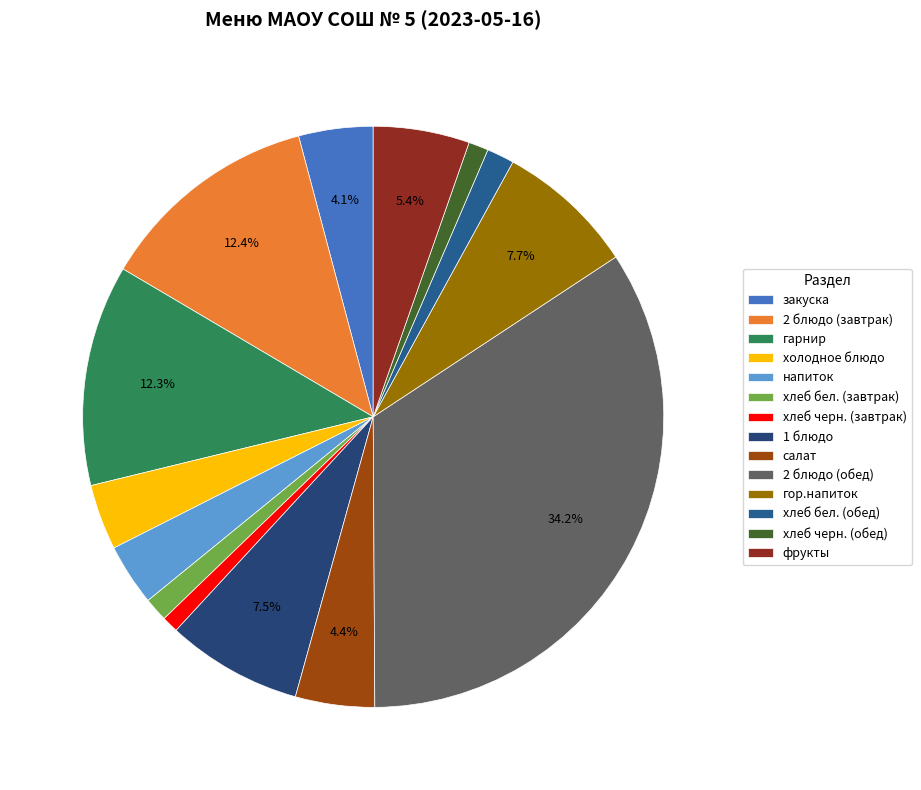

Which slice is the smallest?

хлеб черн. (завтрак)